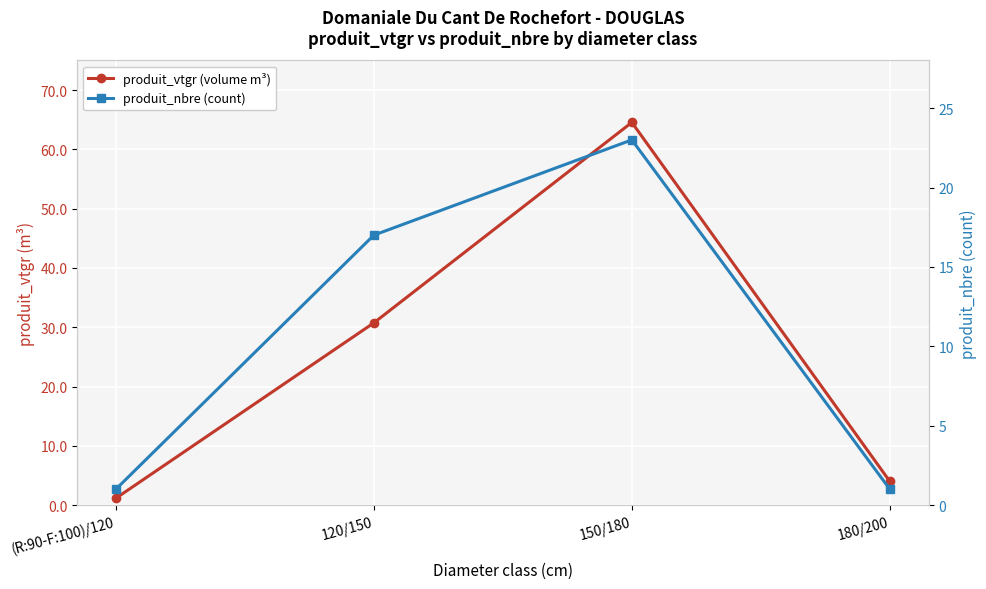

Count the number of data series in this chart.

2